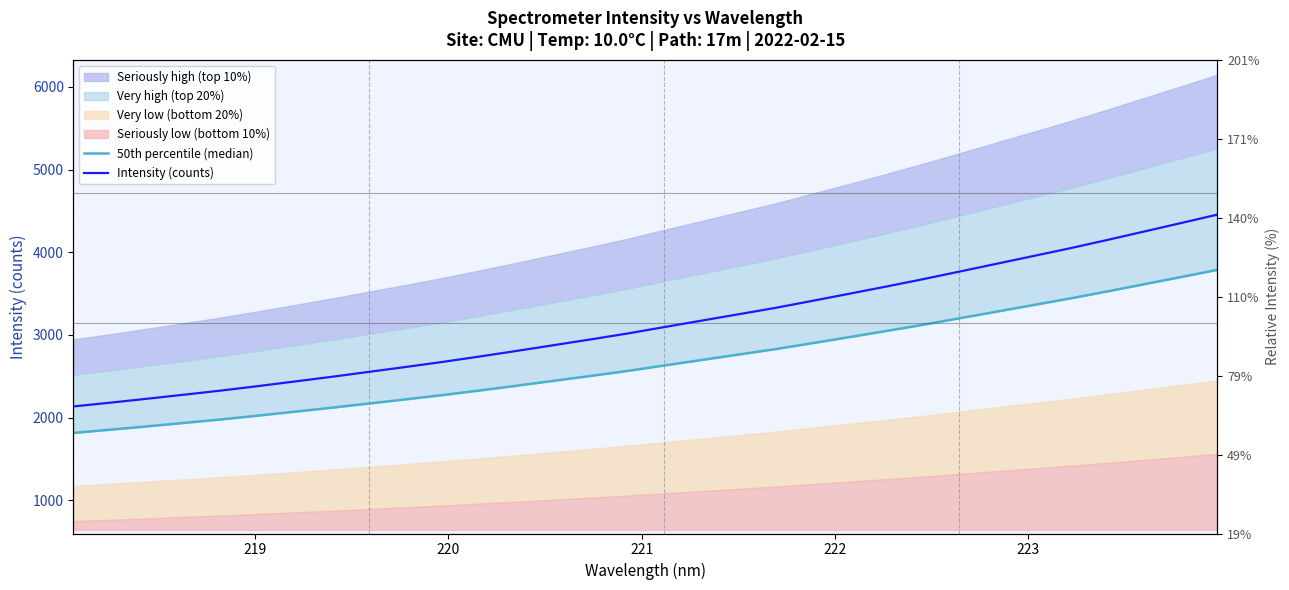

What is the value of the 50th percentile (median) point at the 19th from the left?

2762.0